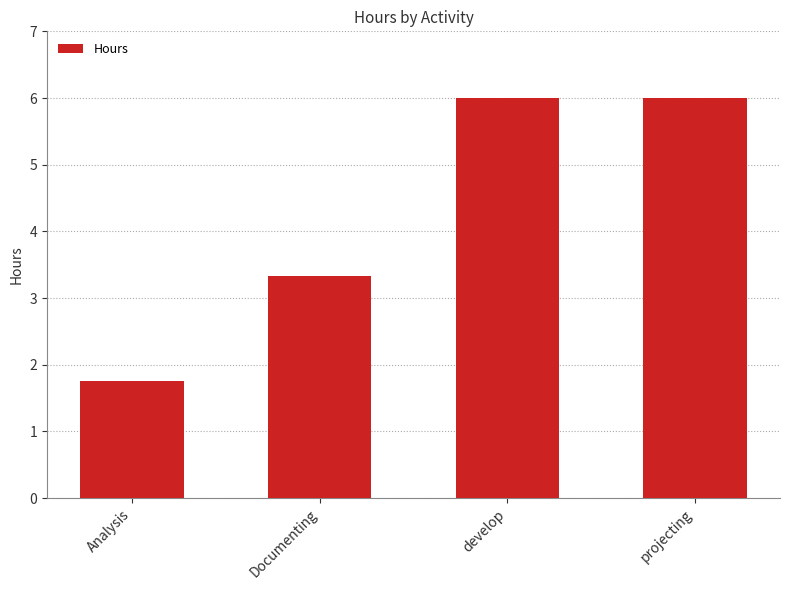

What is the maximum value shown in the chart?

6.0